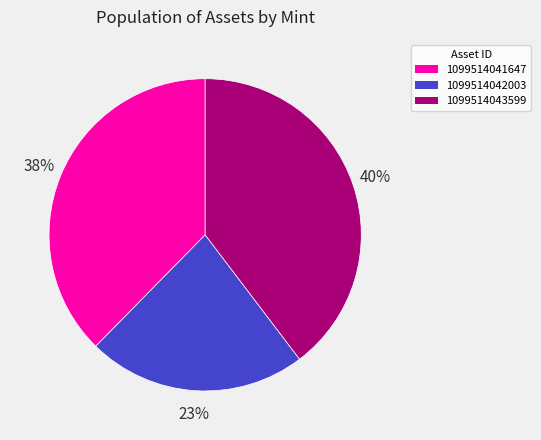

Does any single category account for the majority?

No